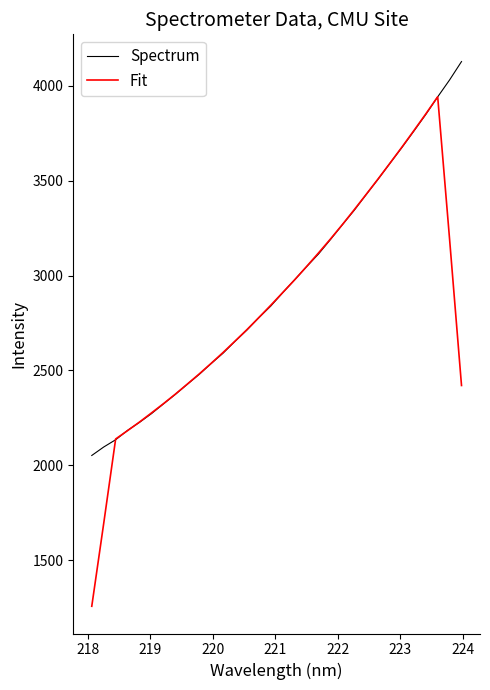

What is the minimum value for Fit?

1256.5